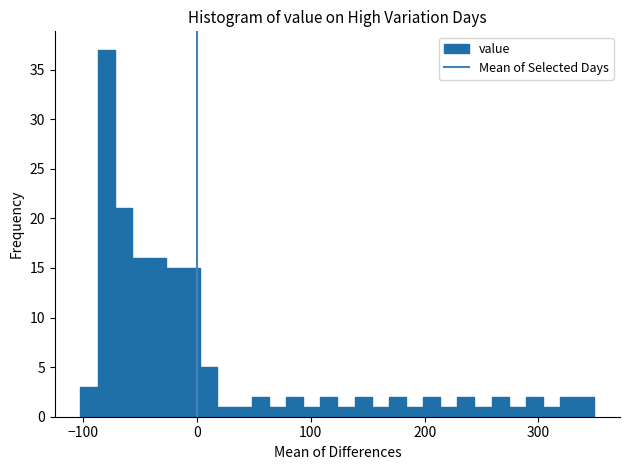

Around what value on the x-axis is the tallest bar? Give the approximate position of its centre, as read against the axis.

-80